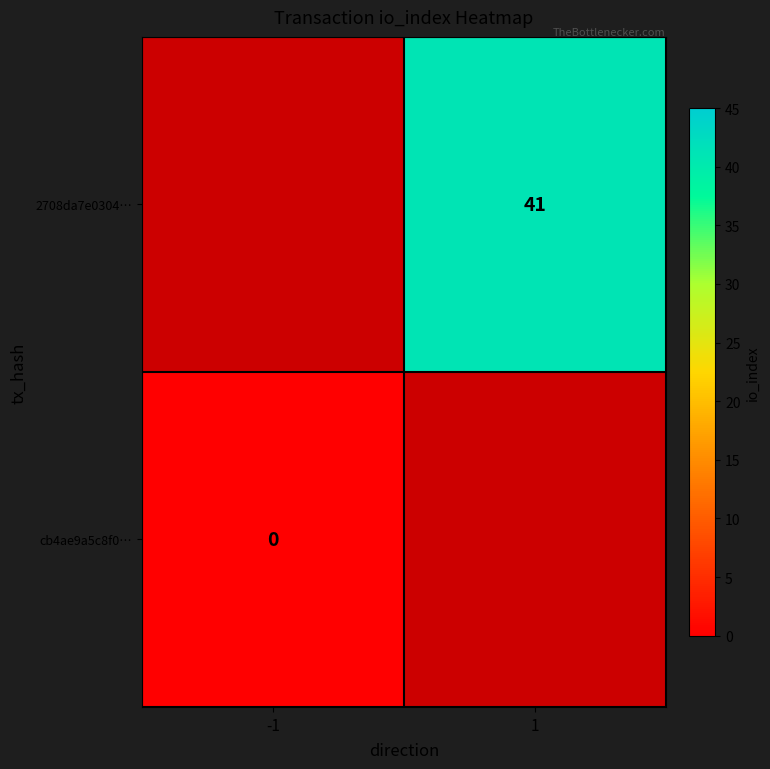

The value of 2708da7e0304… at 1 is 23. True or false?

False